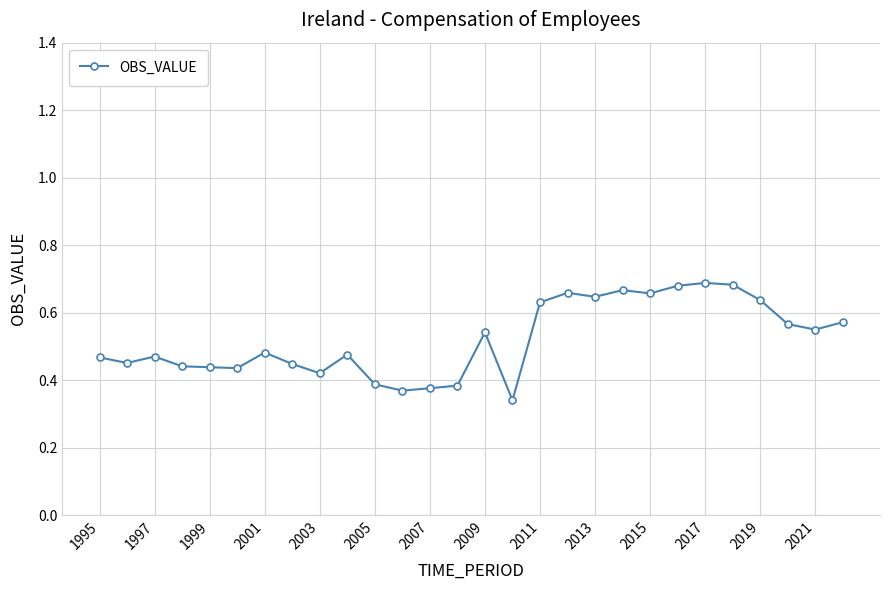

How many values are between 0 and 1?

28